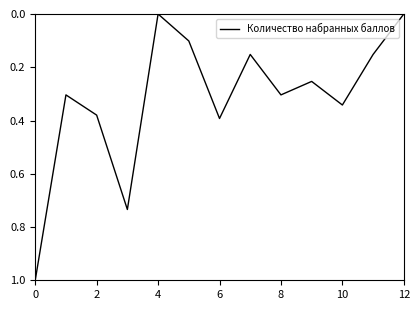

What is the maximum value shown in the chart?

1.0